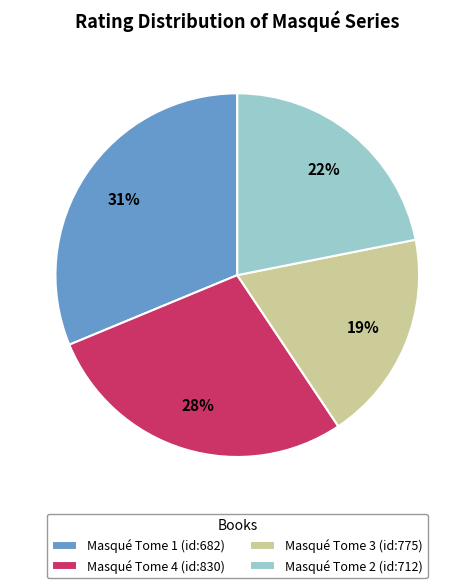

What percentage is the Masqué Tome 2 (id:712) slice, to the nearest percent?

22%